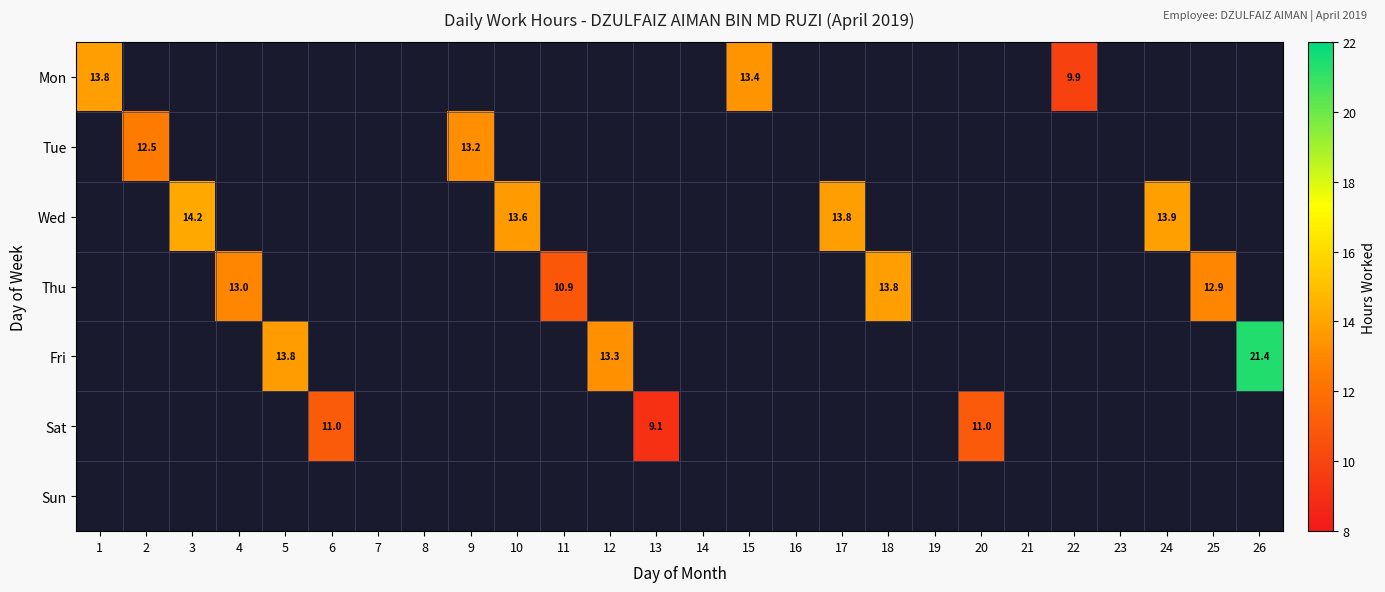

How many values in Mon are above zero?

3